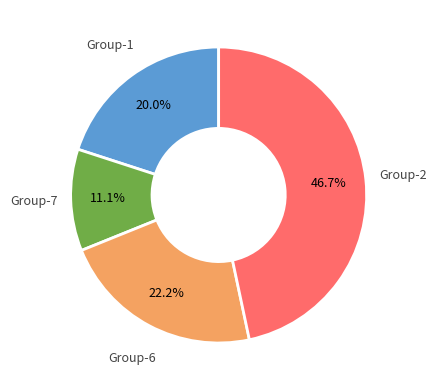

How many segments does this pie chart have?

4